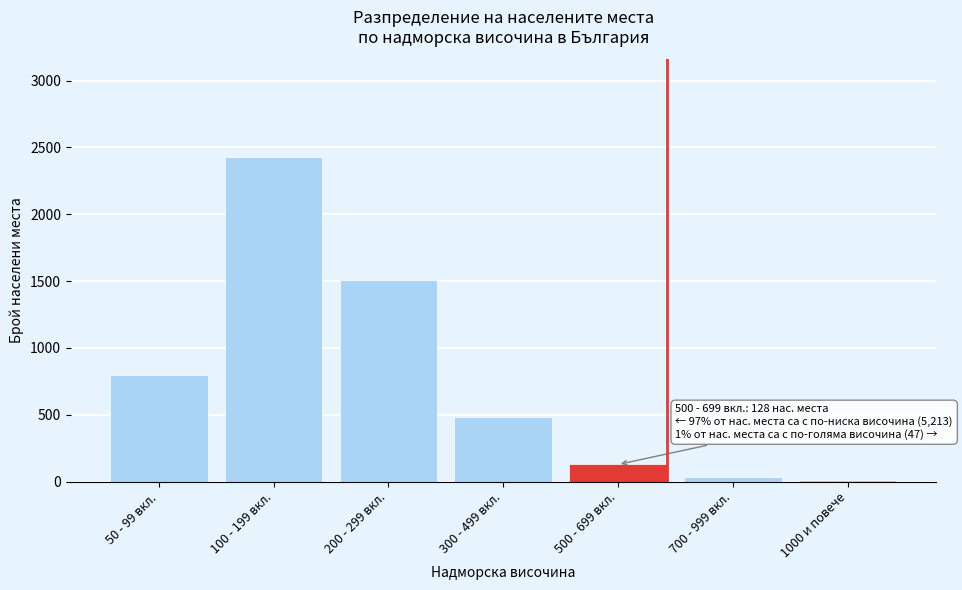

Reading left to right, extract all data points from this chart.

50 - 99 вкл.=795	100 - 199 вкл.=2430	200 - 299 вкл.=1505	300 - 499 вкл.=483	500 - 699 вкл.=128	700 - 999 вкл.=37	1000 и повече=10